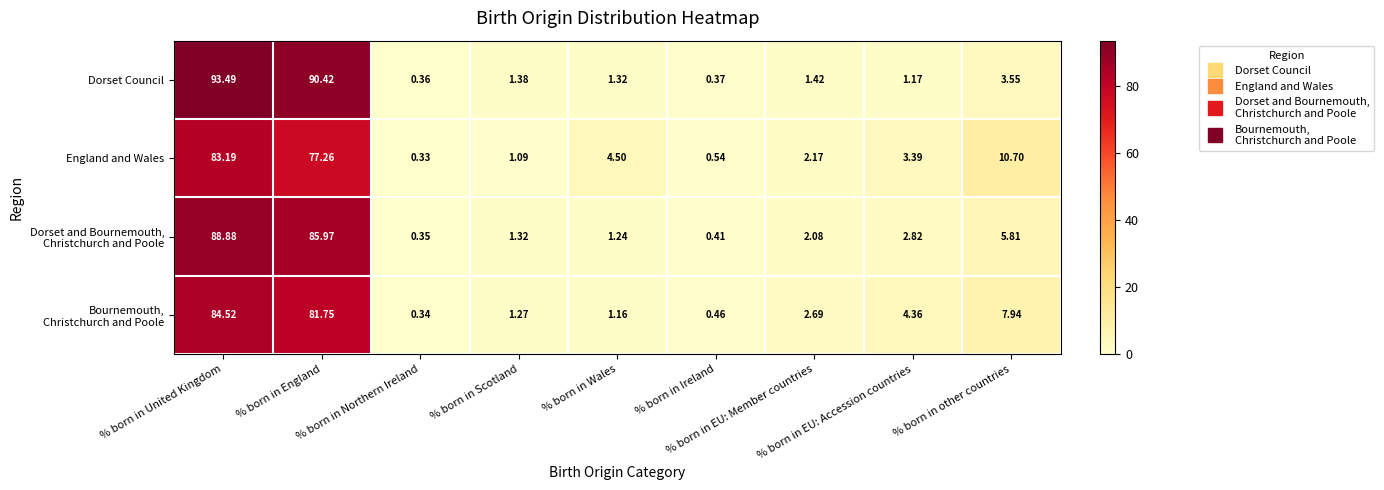

Which series has the largest total across all categories?

Dorset Council